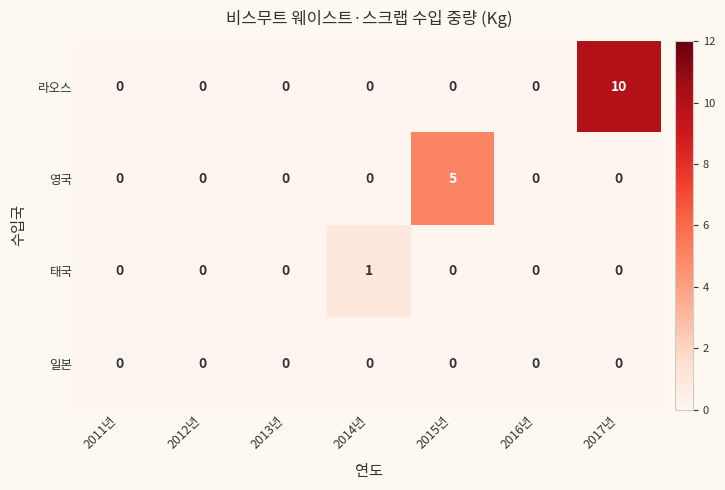

How many series are shown in this chart?

4